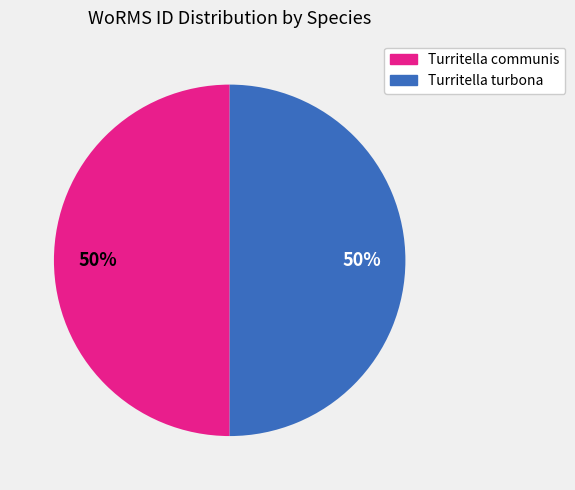

To the nearest percent, what is the combined percentage of Turritella turbona and Turritella communis?

100%